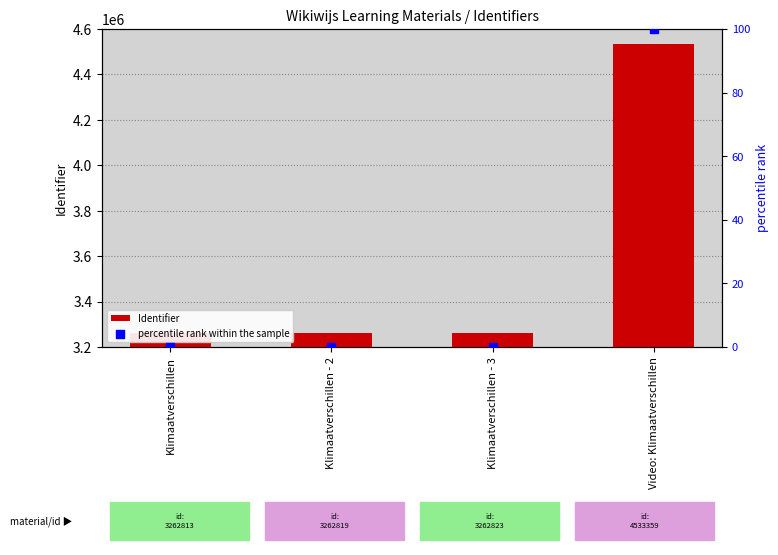

Which series has the largest total across all categories?

Identifier